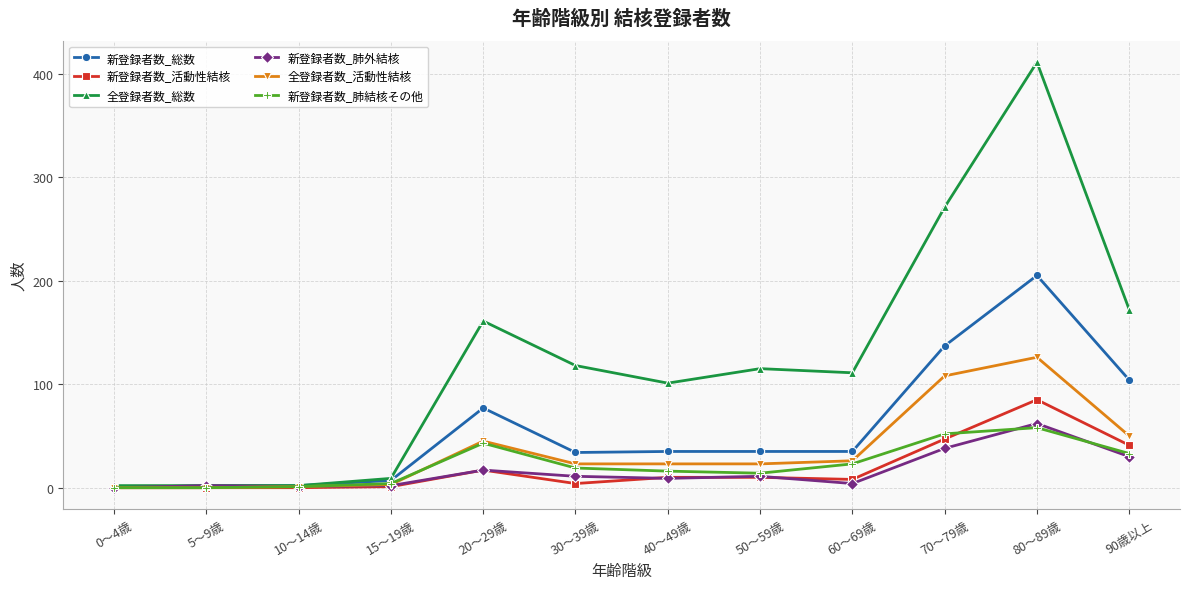

The value of 新登録者数_総数 at 30～39歳 is 51. True or false?

False